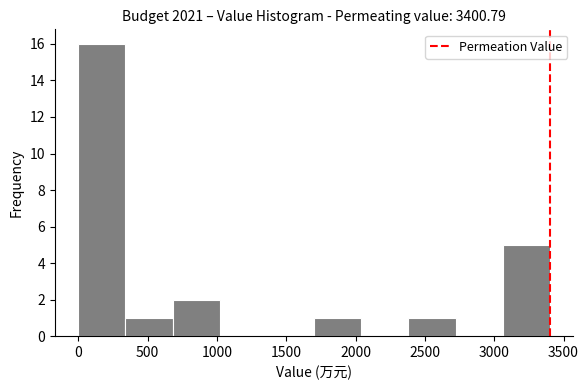

Reading left to right, transcribe this chart: for each bar, give the range it covers on the x-axis and its height. Neither the bar edges nor the heights are printed on the chart, so give them approximately, as read against the axes.

0 to 350: 16
350 to 700: 1
700 to 1000: 2
1000 to 1350: 0
1350 to 1700: 0
1700 to 2050: 1
2050 to 2400: 0
2400 to 2700: 1
2700 to 3050: 0
3050 to 3400: 5